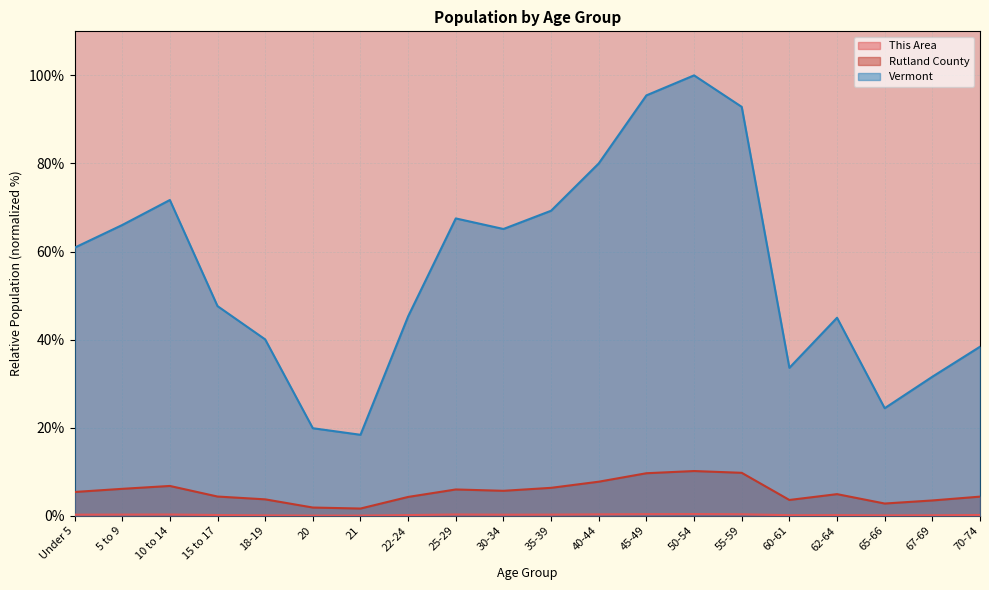

In This Area, how many points are lower than both neighbors (excluding endpoints)?

4